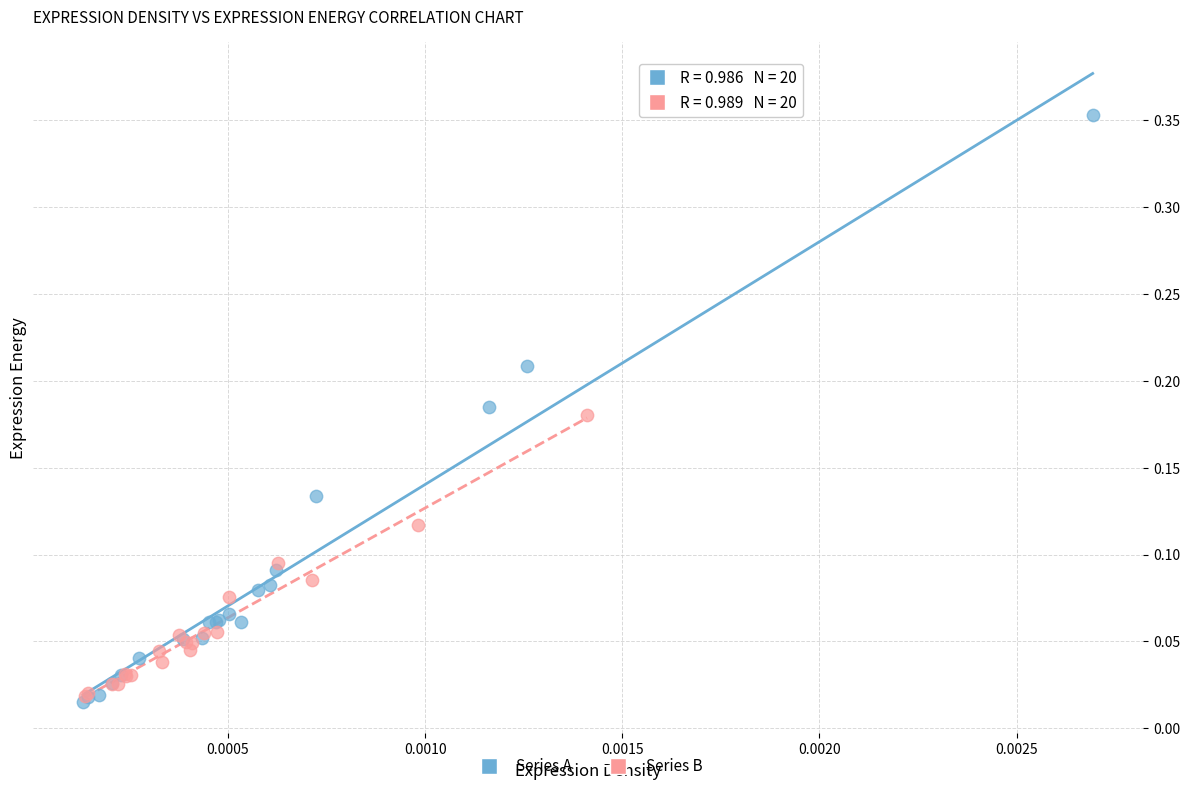

Which series reaches the maximum Y coordinate?

Series A